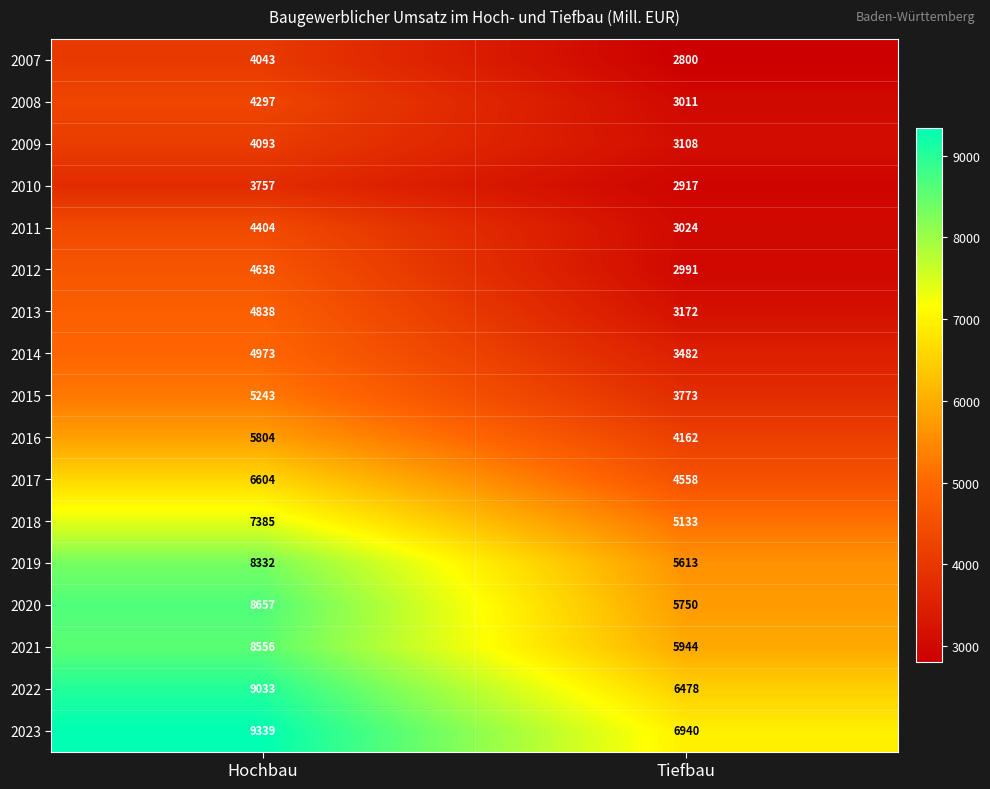

True or false: 2015 has a value of 5243 at Hochbau.

True